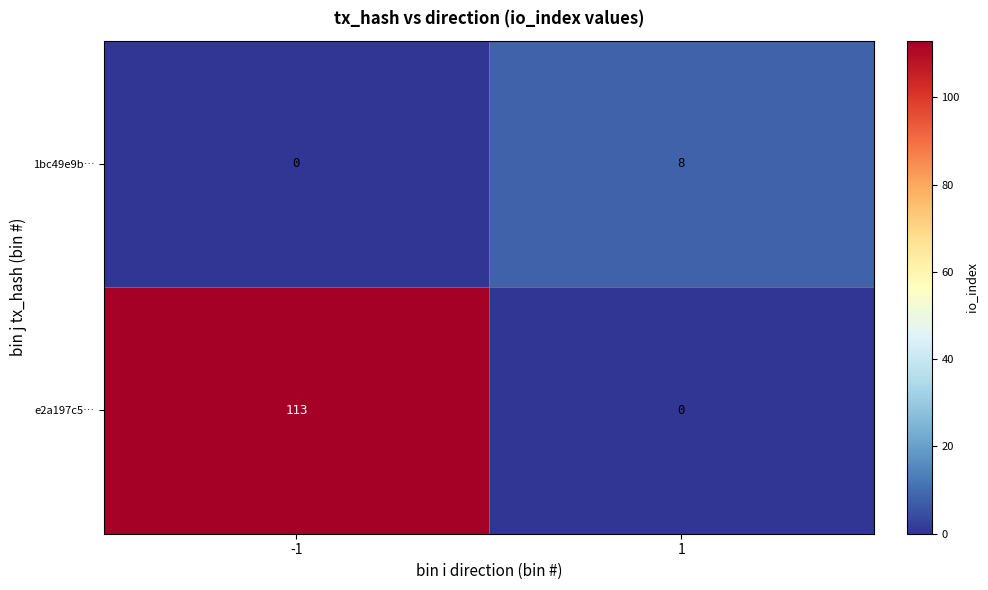

Which series has the largest total across all categories?

e2a197c5…